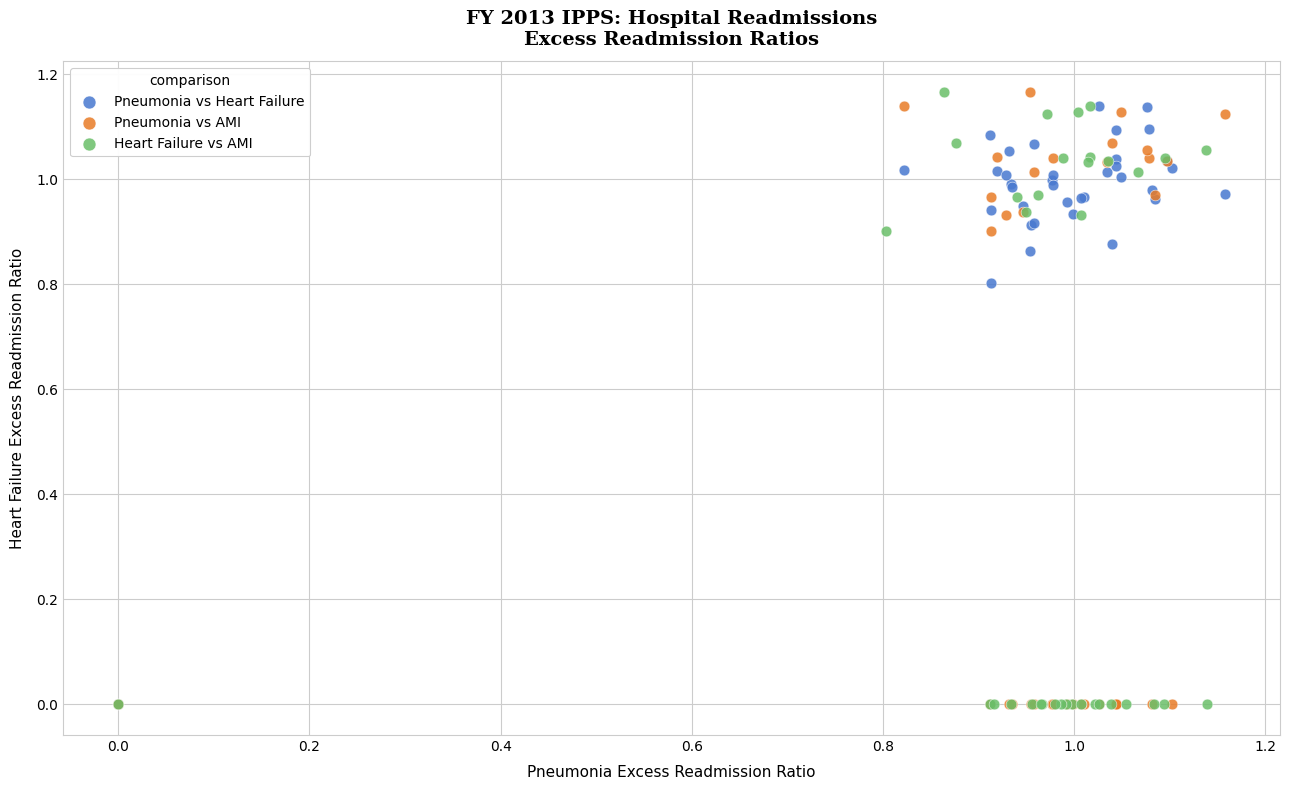

What are all the series names shown in the legend?

Pneumonia vs Heart Failure, Pneumonia vs AMI, Heart Failure vs AMI